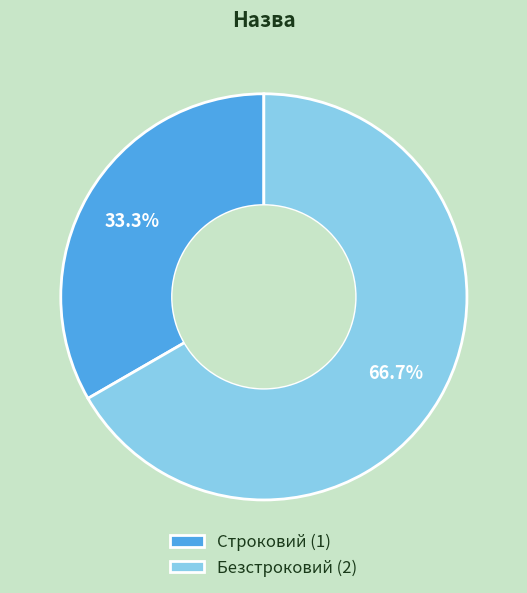

Is there any slice that represents more than half of the pie?

Yes